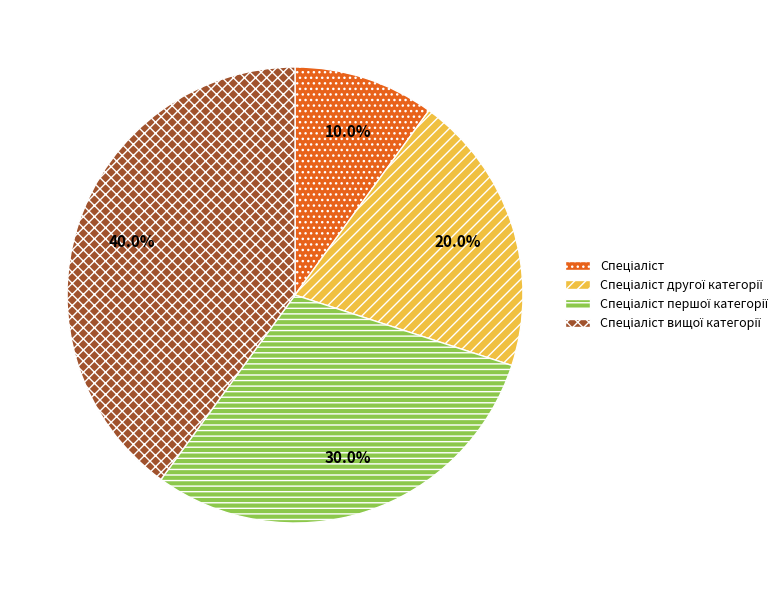

Is there any slice that represents more than half of the pie?

No